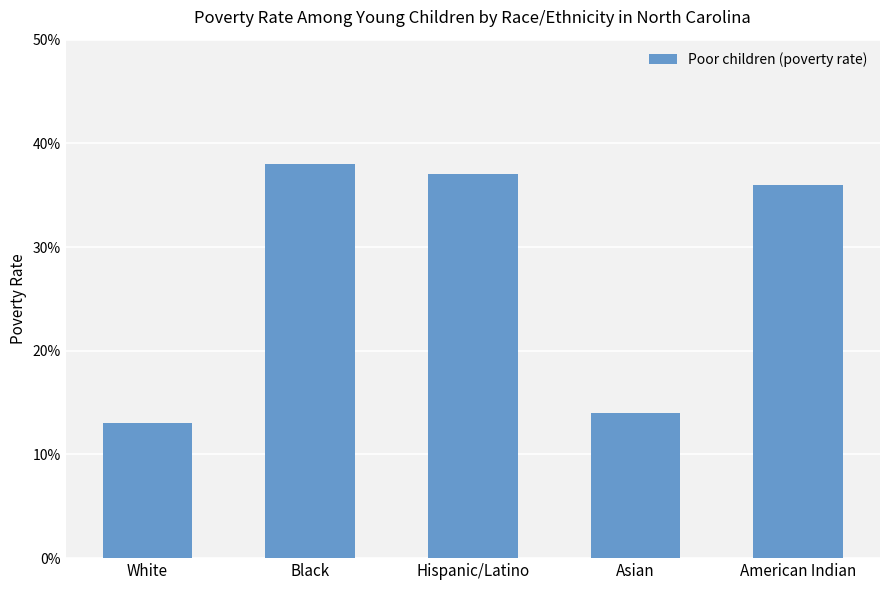

Does the chart contain any negative values?

No